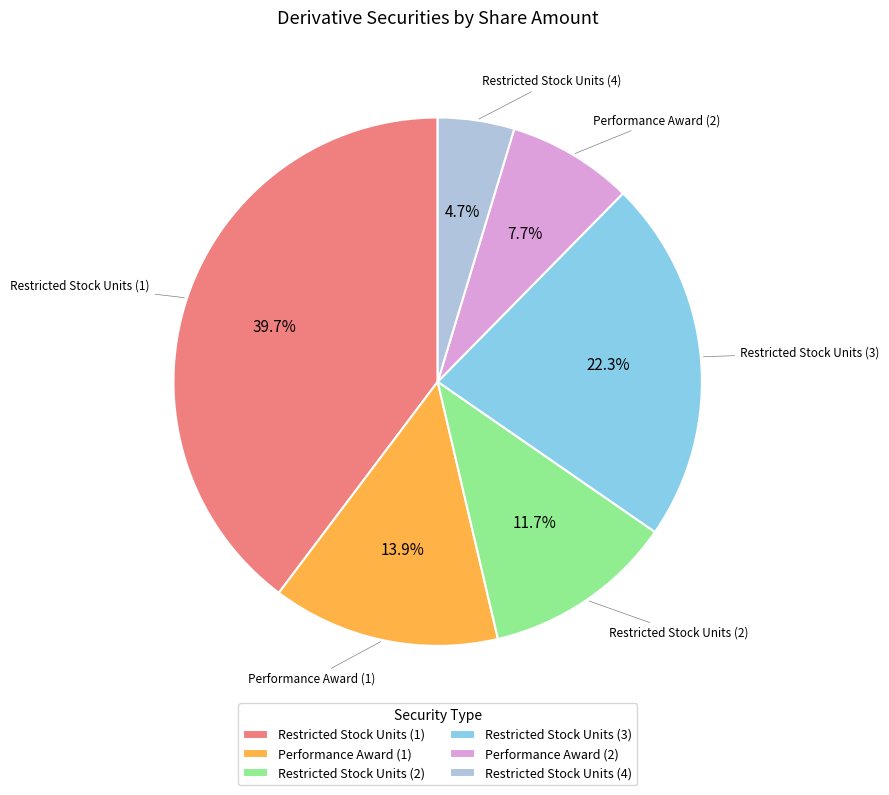

Do Restricted Stock Units (2) and Restricted Stock Units (4) together represent more than half of the pie?

No